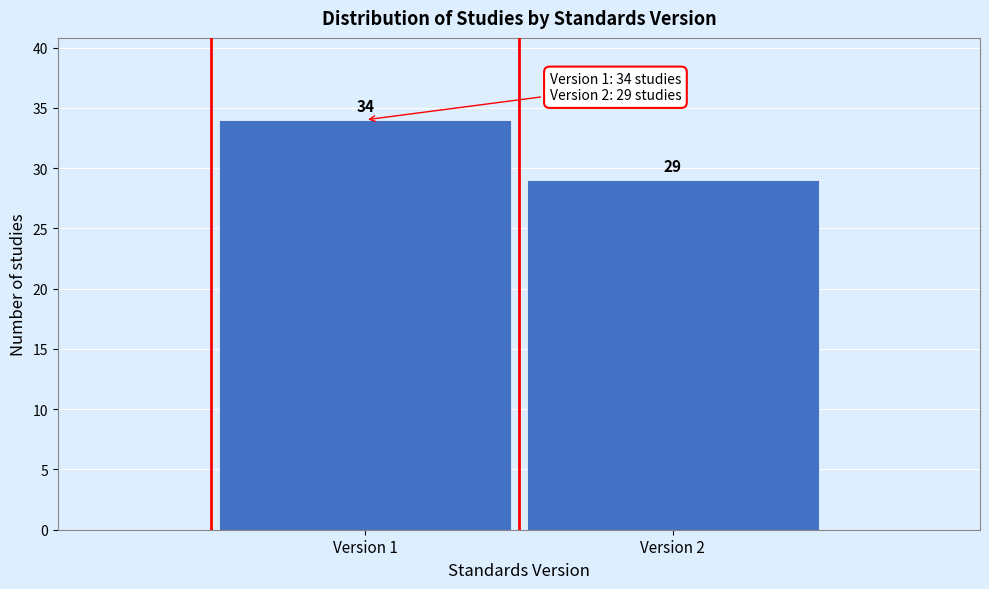

Reading right to left, transcribe all the data shown in this chart.

Version 2=29	Version 1=34